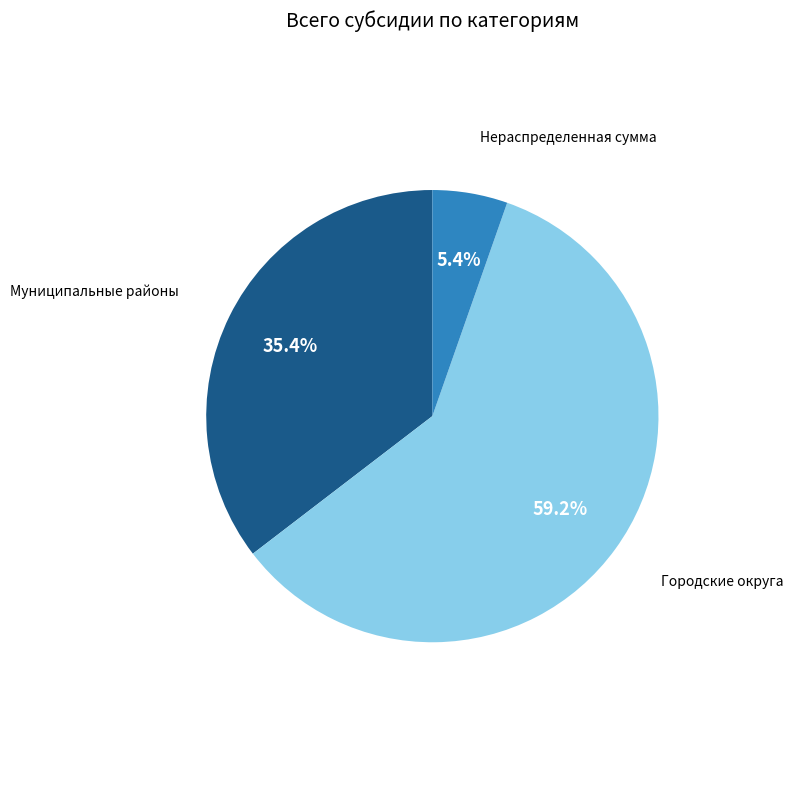

What is the largest slice in the pie chart?

Городские округа